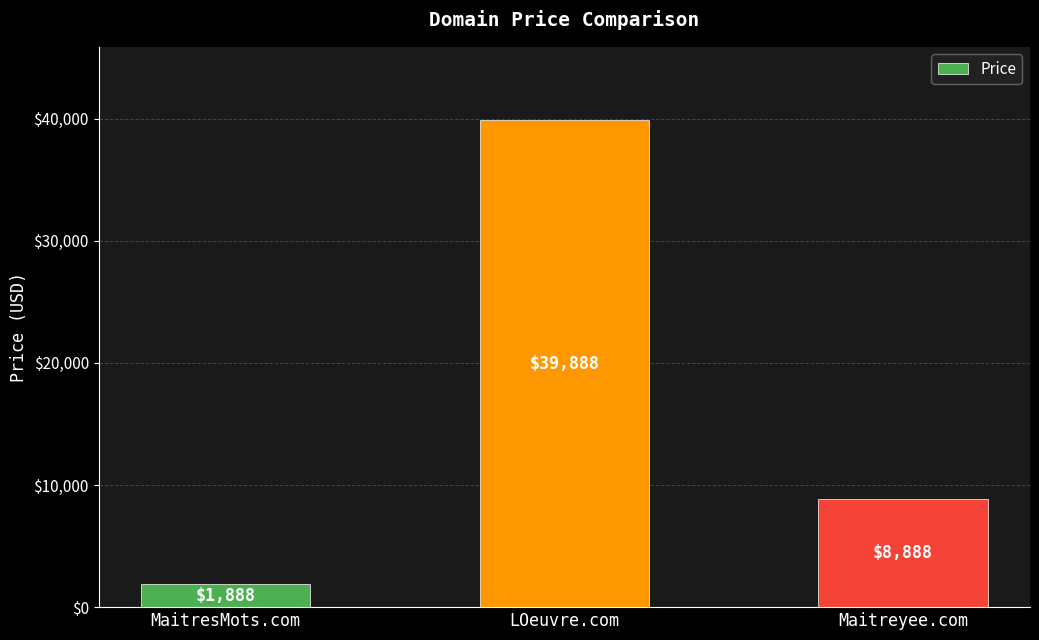

Does the chart contain stacked bars?

No